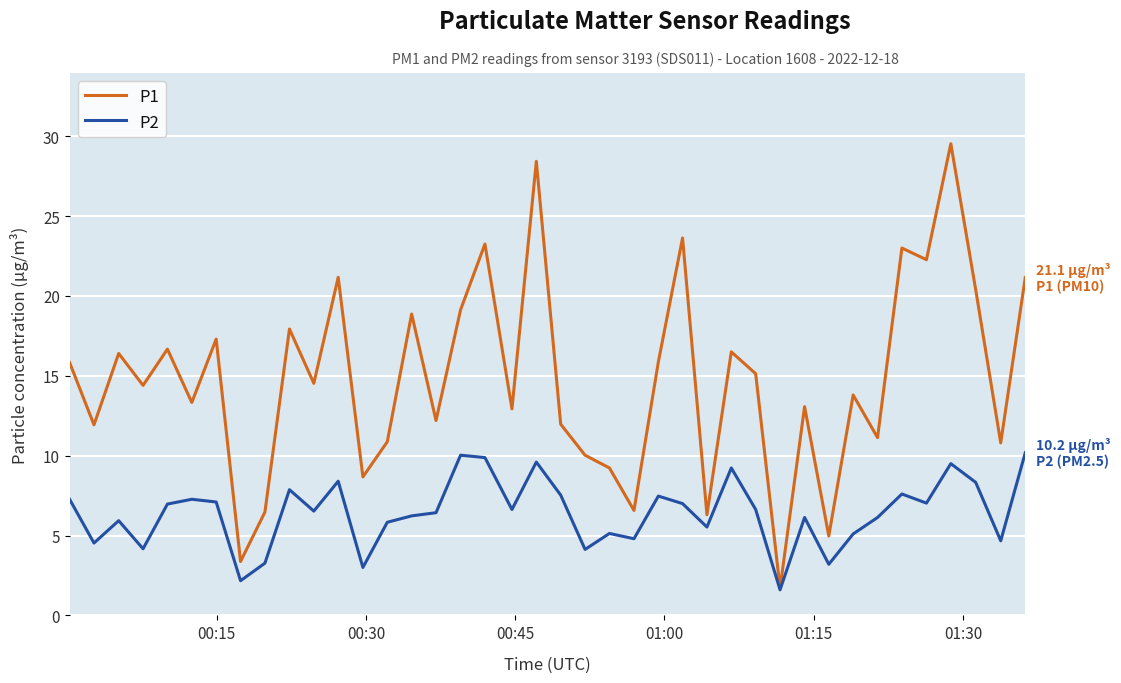

Which series has the largest range (max minus min)?

P1